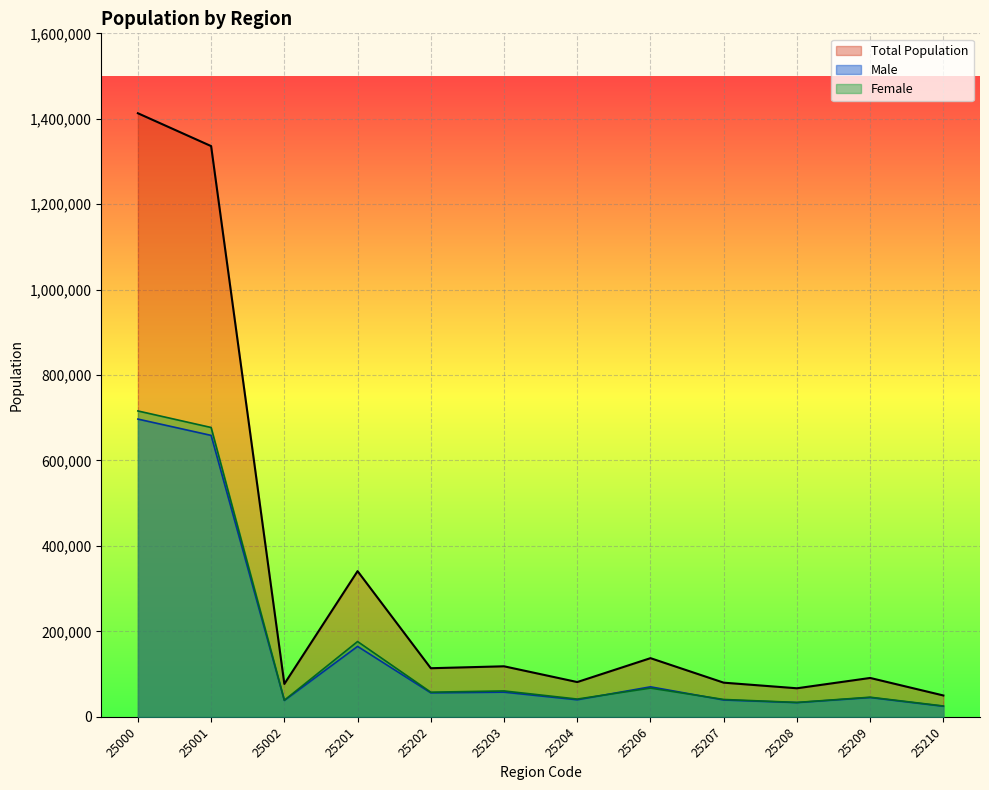

True or false: Female has more than 0 points higher than both neighbors.

True